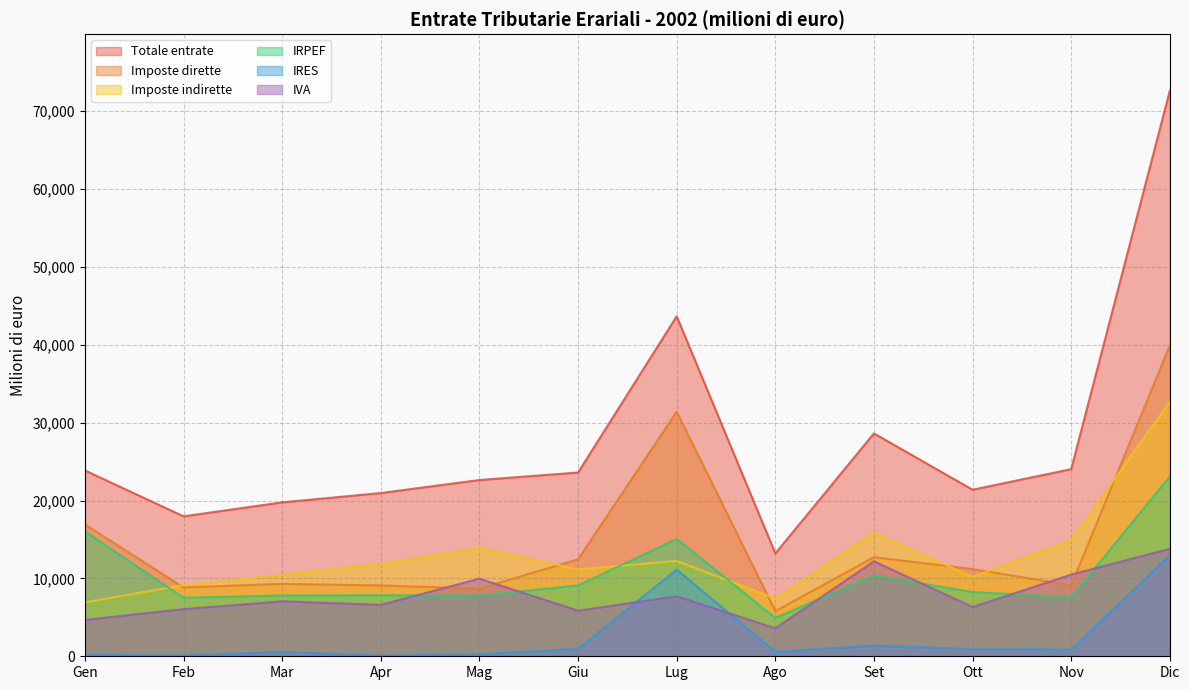

List the series in order of their peak value, highest first.

Totale entrate, Imposte dirette, Imposte indirette, IRPEF, IVA, IRES